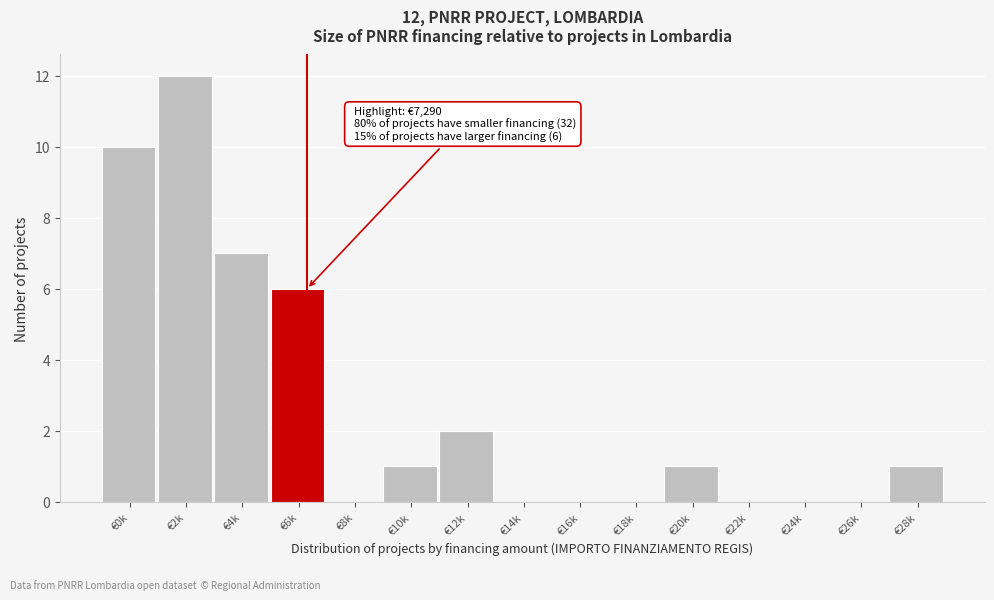

Reading left to right, extract all data points from this chart.

€0k=10	€2k=12	€4k=7	€6k=6	€8k=0	€10k=1	€12k=2	€14k=0	€16k=0	€18k=0	€20k=1	€22k=0	€24k=0	€26k=0	€28k=1